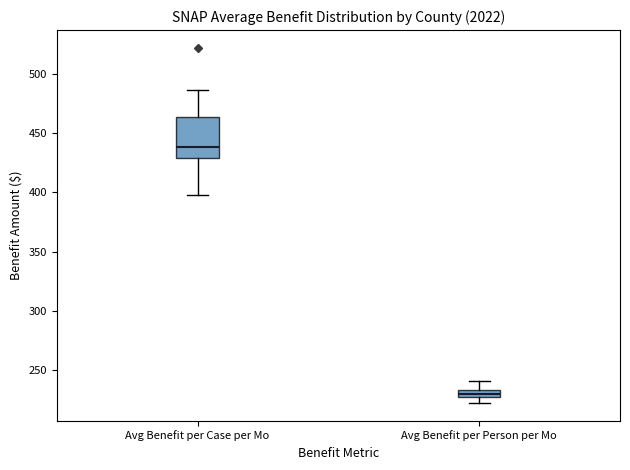

Where is the upper edge of the box for Avg Benefit per Case per Mo on the y-axis? The values are not printed on the chart, so give them approximately, as read against the axis.

465